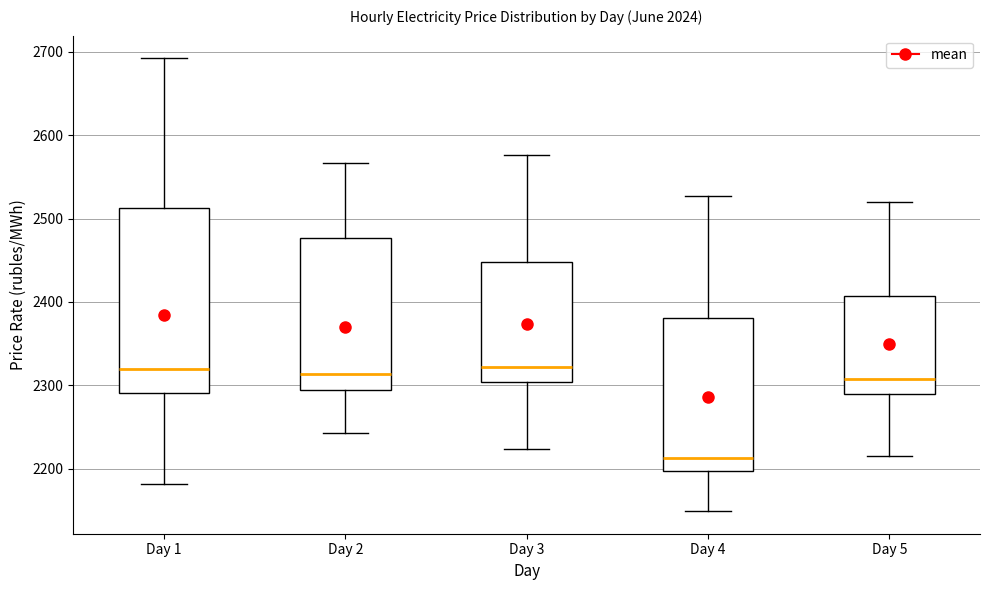

Where does the lower whisker of the box for Day 4 end on the y-axis? The values are not printed on the chart, so give them approximately, as read against the axis.

2150